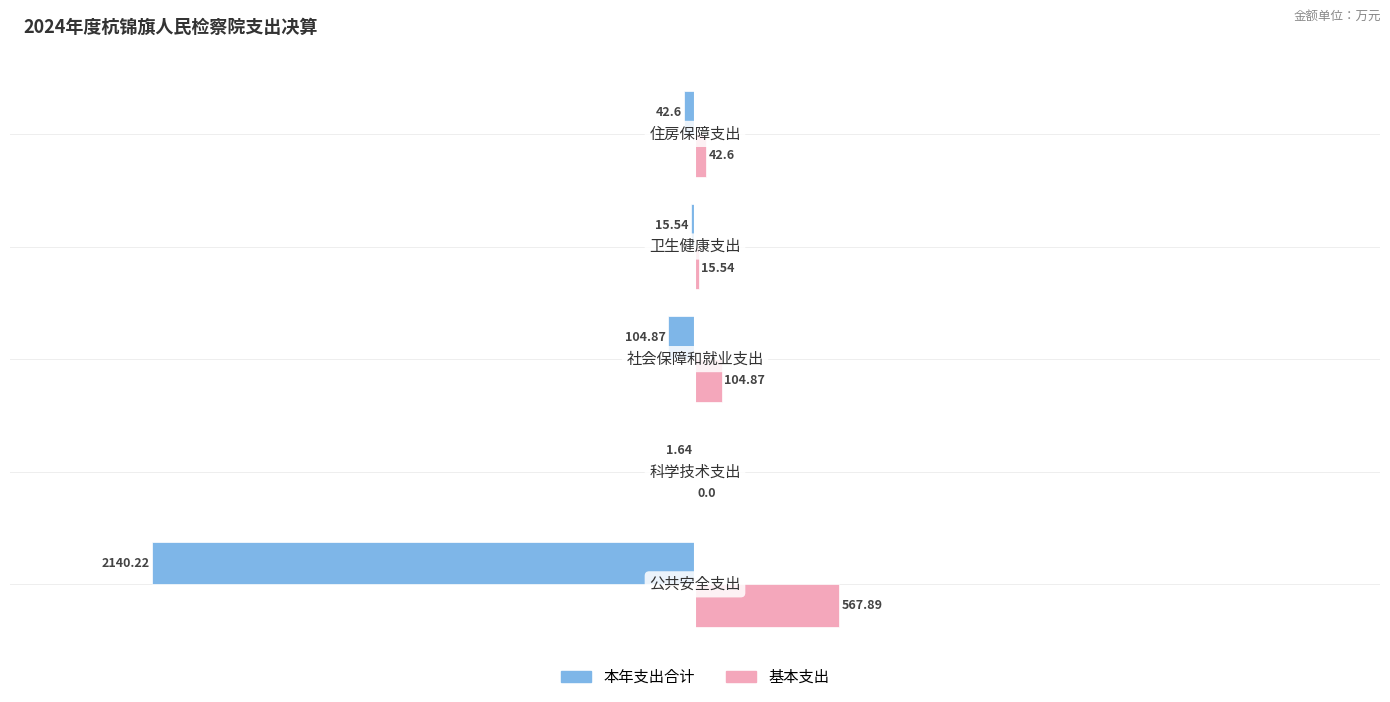

How many positive values does the 基本支出 series have?

4